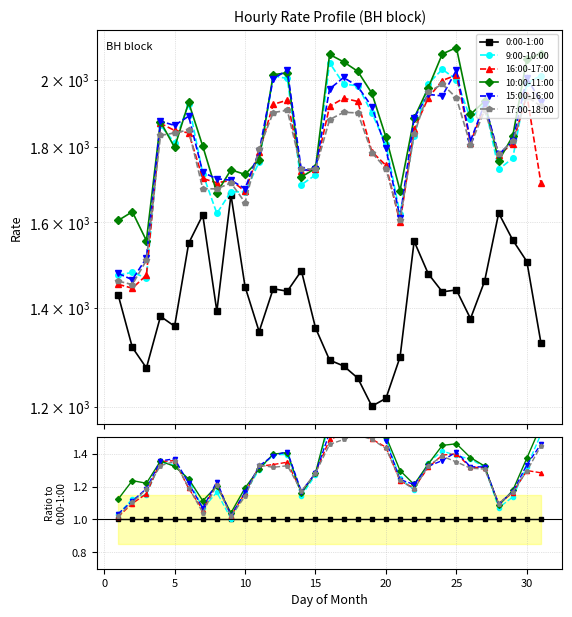

How many data points does each series have?

31